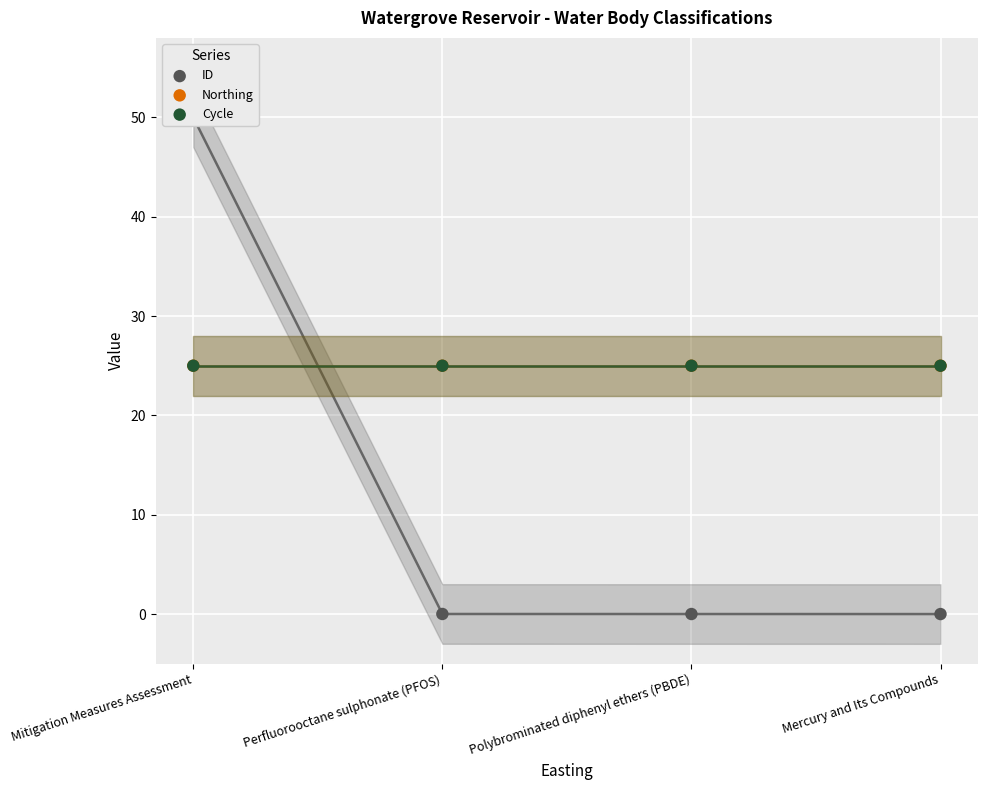

What is the total value across all series at Perfluorooctane sulphonate (PFOS)?

50.0